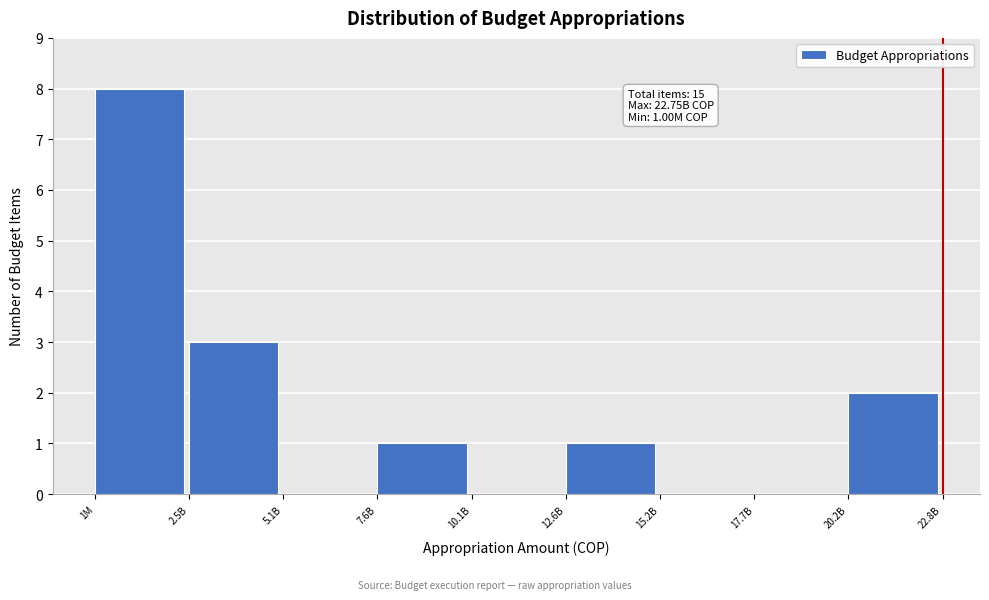

Reading left to right, what are all the values shown in this chart?

1M=8	2.5B=3	5.1B=0	7.6B=1	10.1B=0	12.6B=1	15.2B=0	17.7B=0	20.2B=2